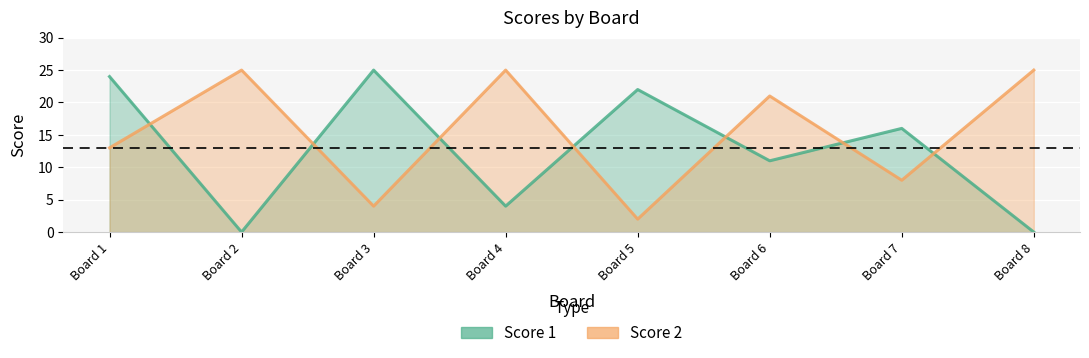

What value does the Score 2 series have at Board 7?

8